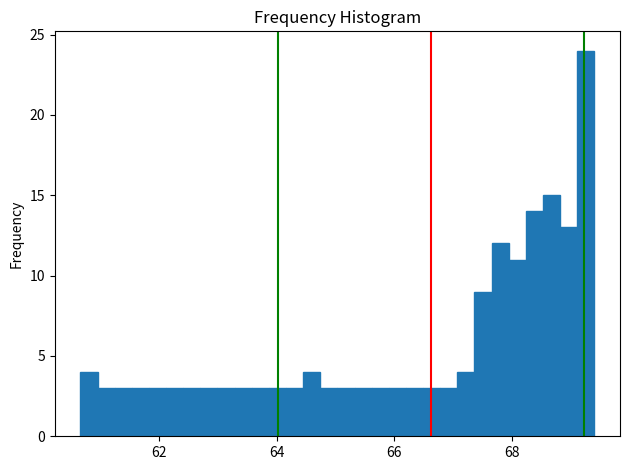

Read against the x-axis, roughly where is the centre of the tallest bar?

69.2